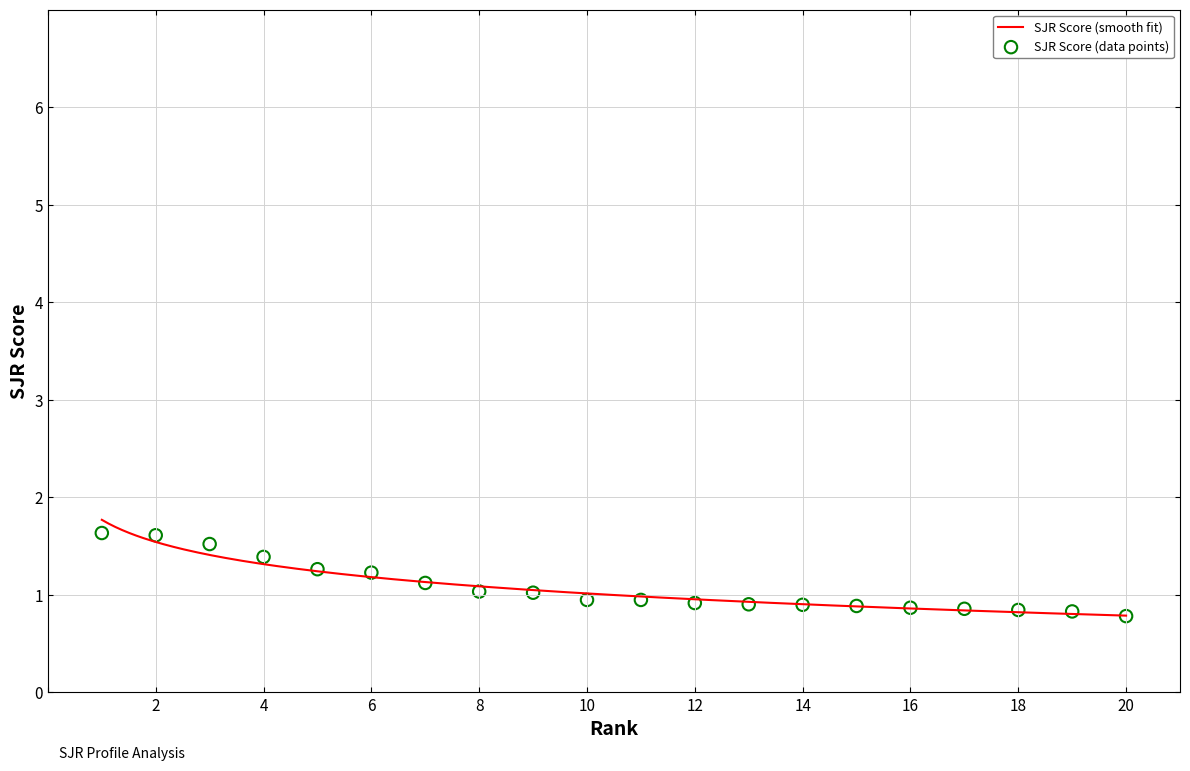

What is the change in value from 13 to 20?

-0.1